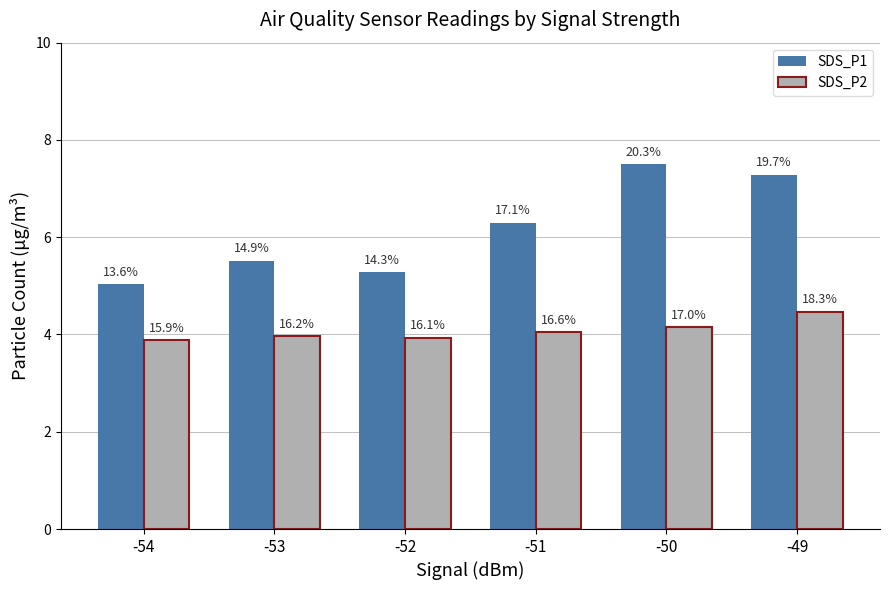

What is the smallest value displayed?

3.9